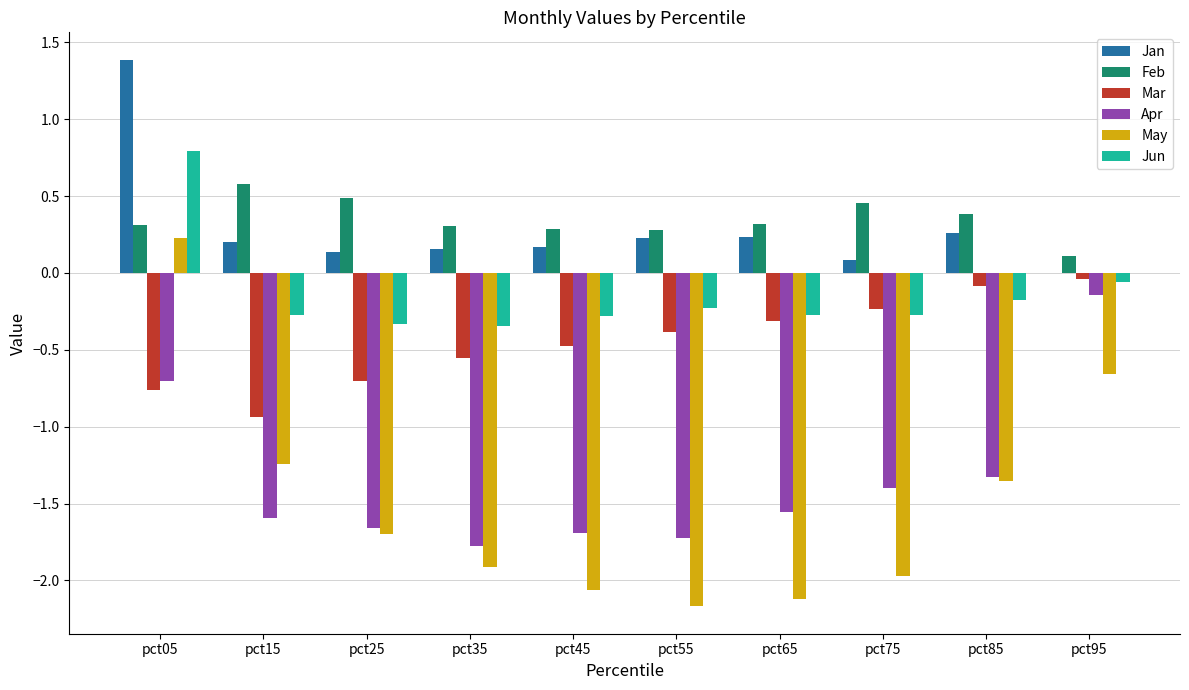

What is the greatest value displayed?

1.4